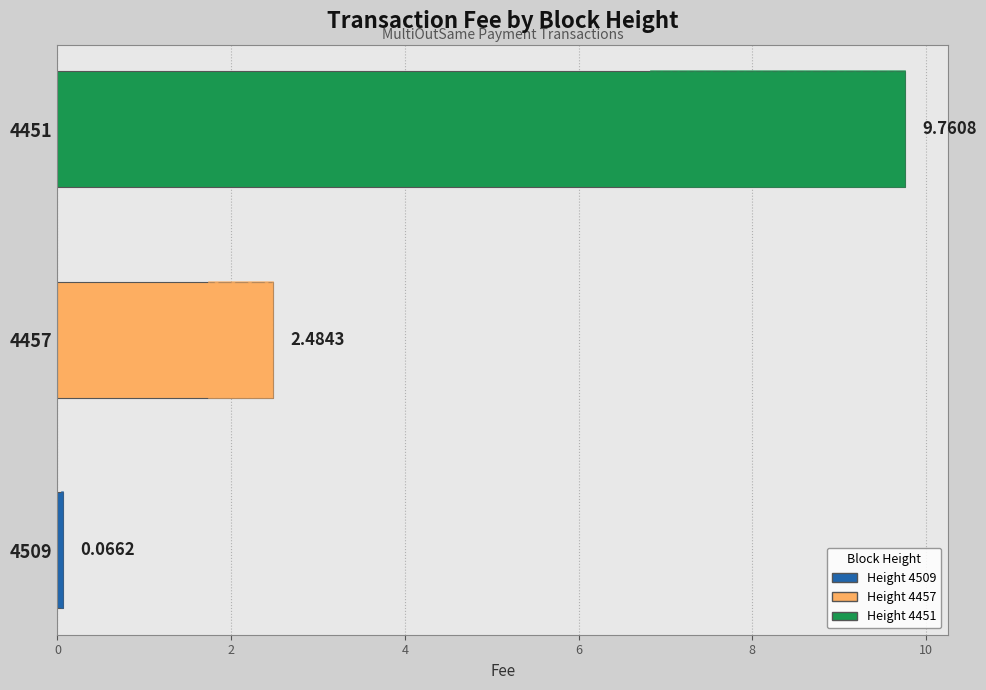

How many bars are there in total?

3